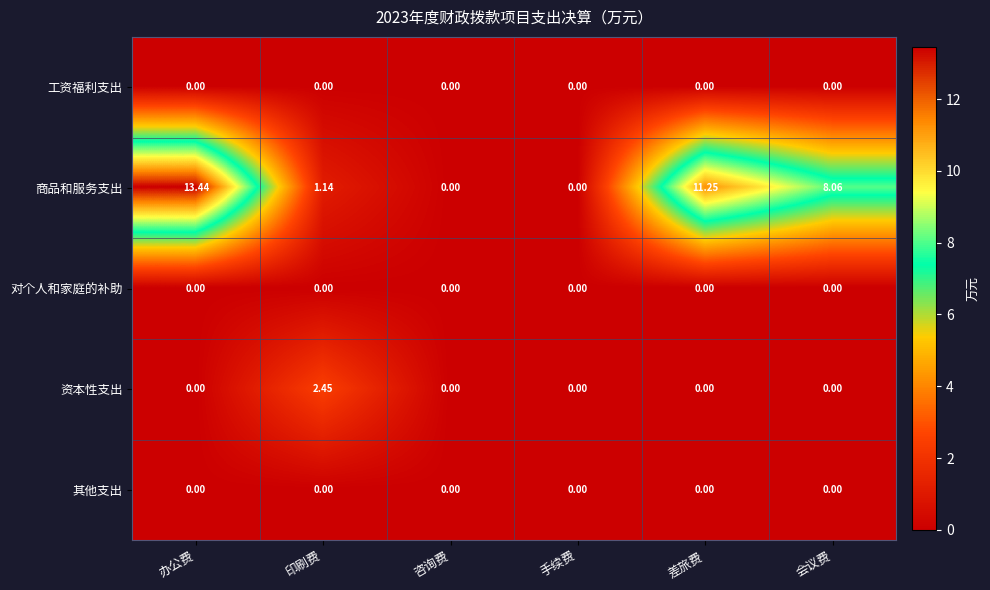

At which label is 商品和服务支出 closest to 6?

会议费